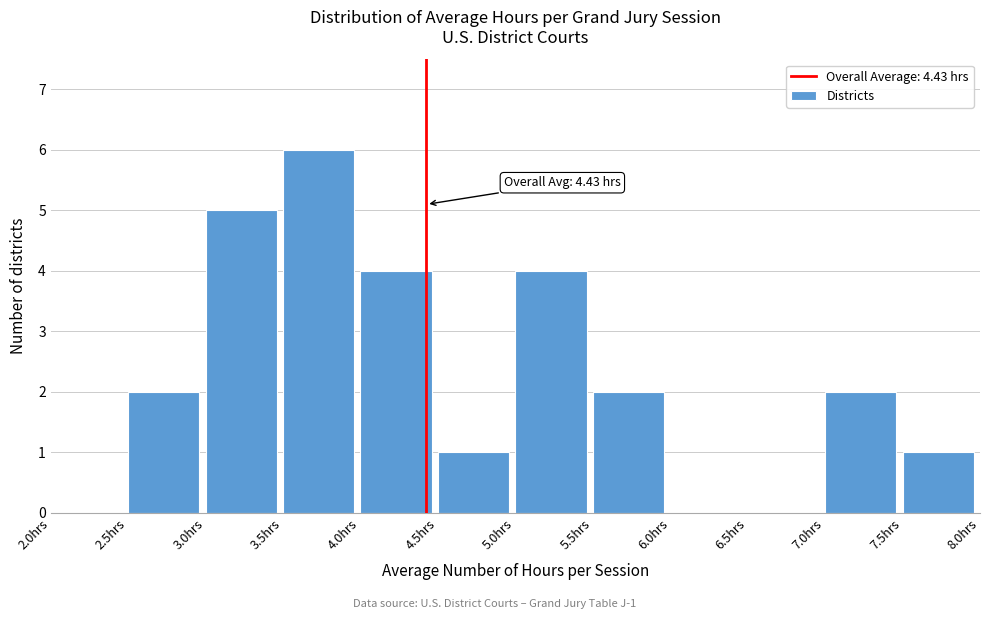

Over which range of the x-axis is the bar tallest?

3.5 to 4.0